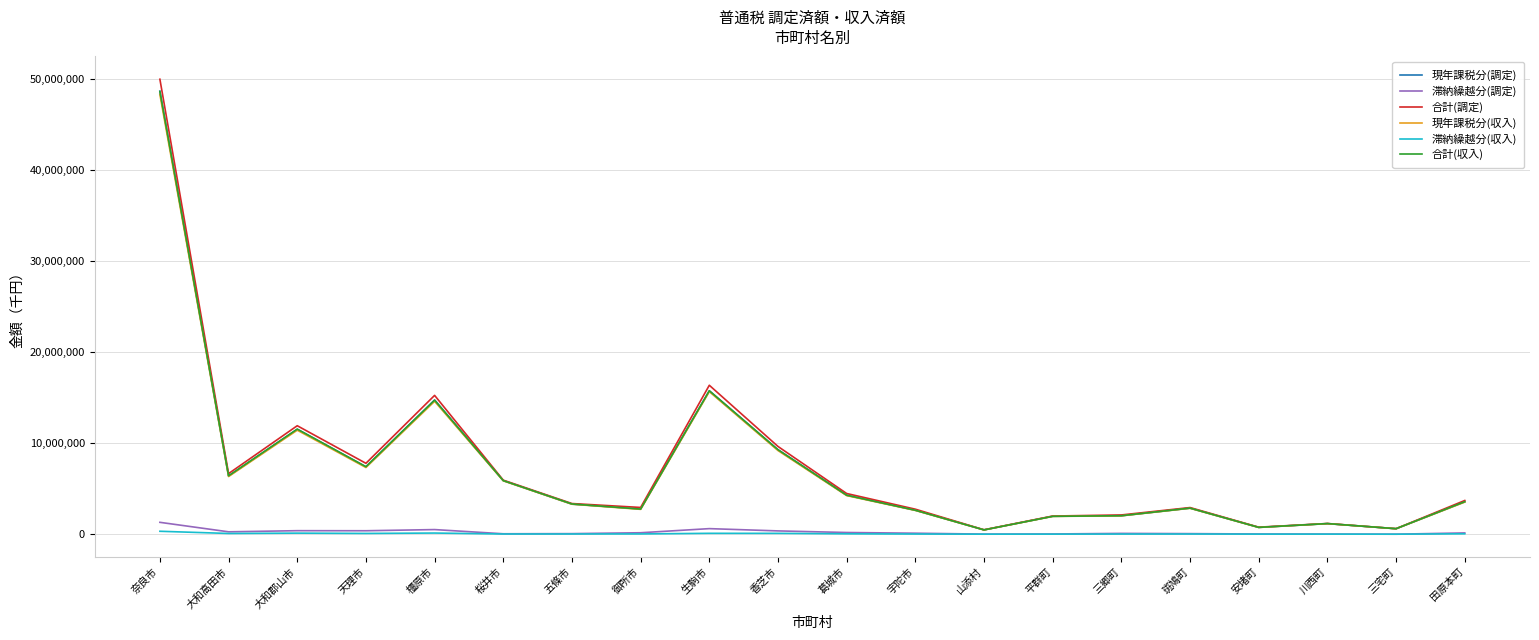

What is the average value of the 現年課税分(調定) series?

7297458